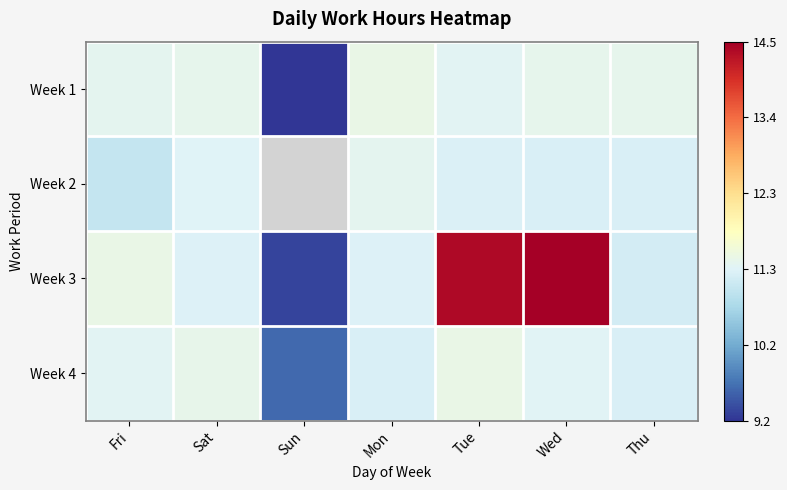

What is the difference between the maximum and minimum values in the Week 3 series?

5.2